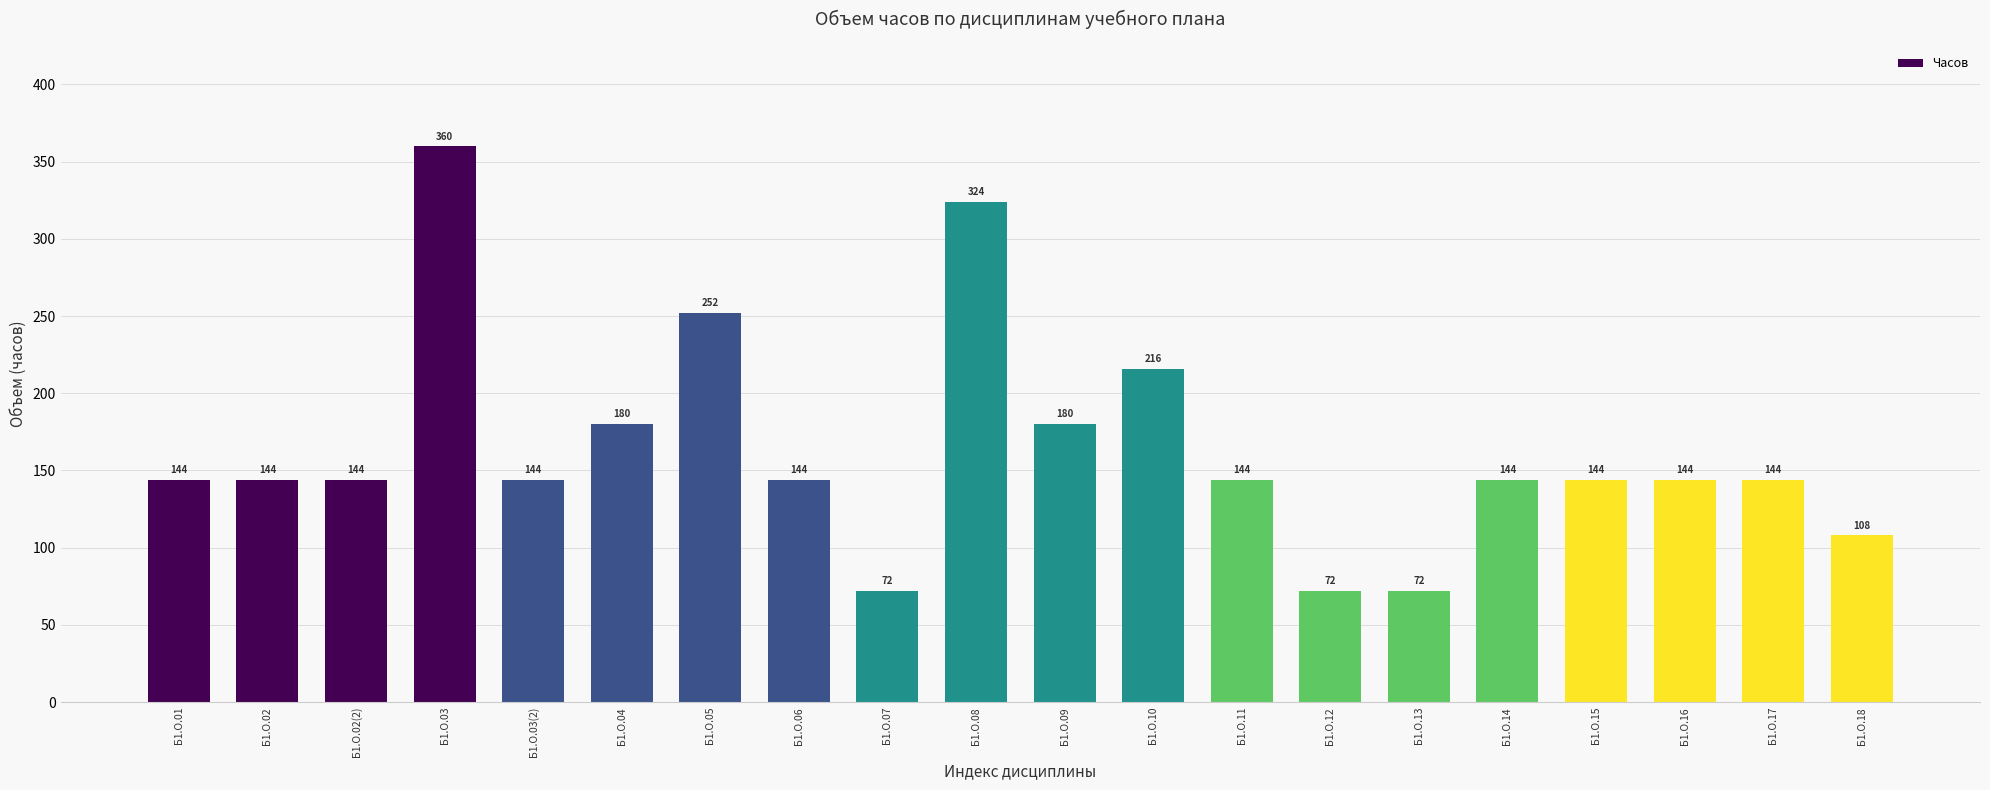

True or false: the data shows 144 at Б1.О.02.

True